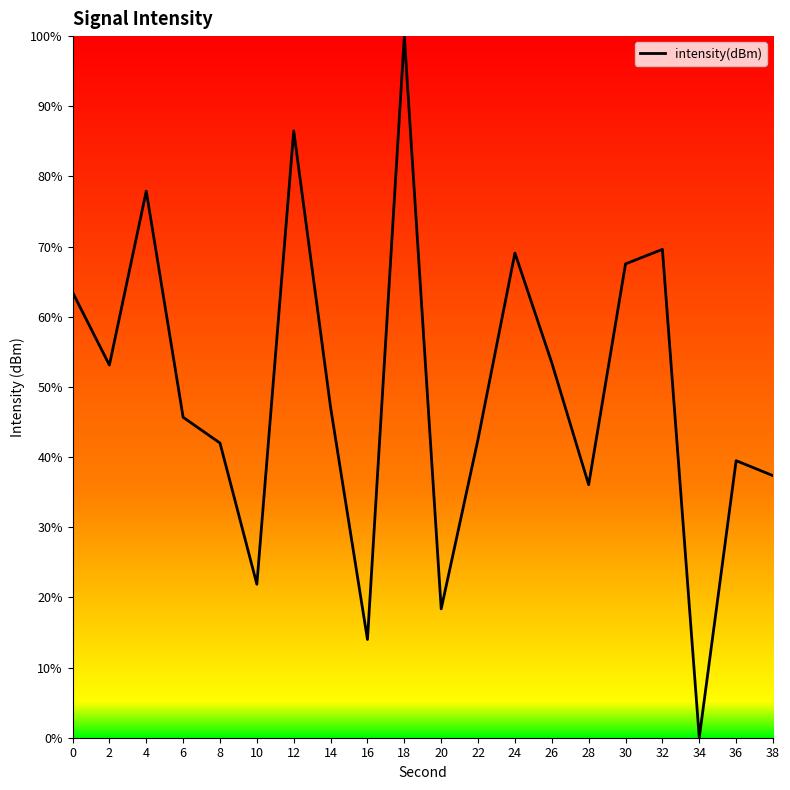

Approximately how many times larger is the value at 28 compared to 18?

0.4